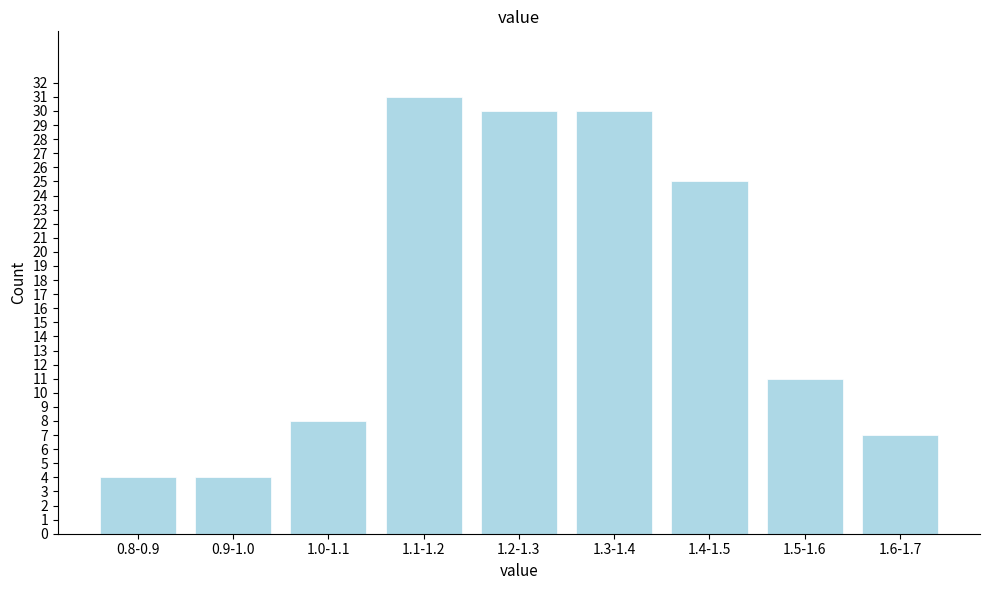

Reading left to right, what are all the values shown in this chart?

0.8-0.9=4	0.9-1.0=4	1.0-1.1=8	1.1-1.2=31	1.2-1.3=30	1.3-1.4=30	1.4-1.5=25	1.5-1.6=11	1.6-1.7=7